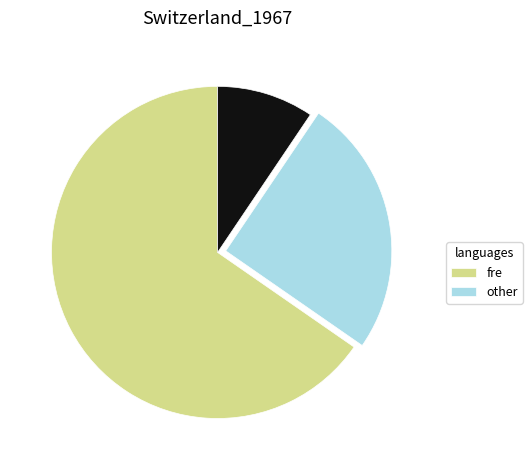

Is there a majority slice in this chart?

Yes